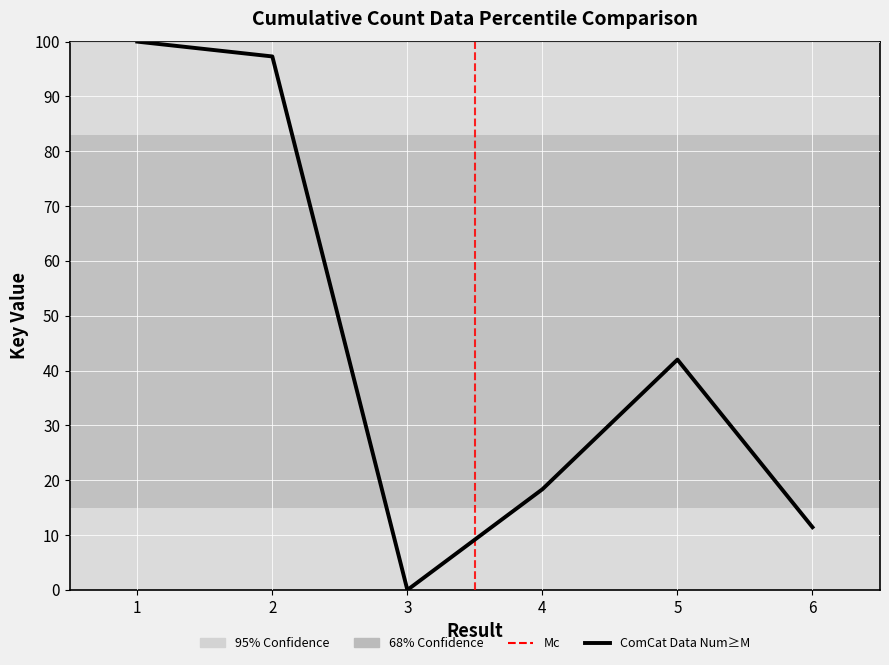

Where does the data first go above 42?

1